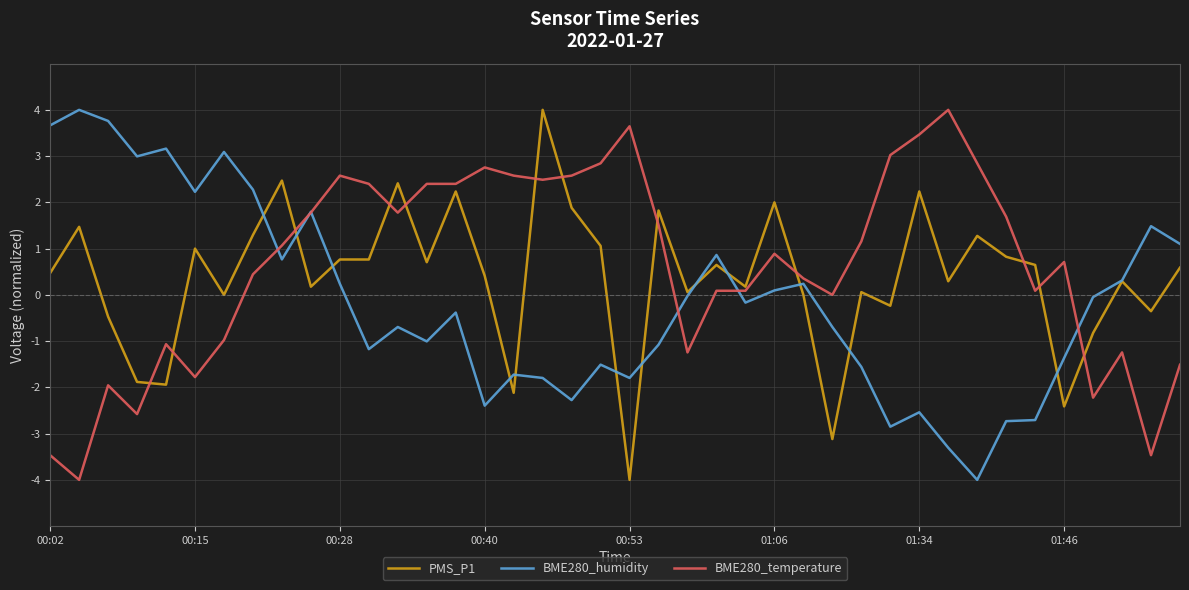

What is the maximum value shown in the chart?

4.0